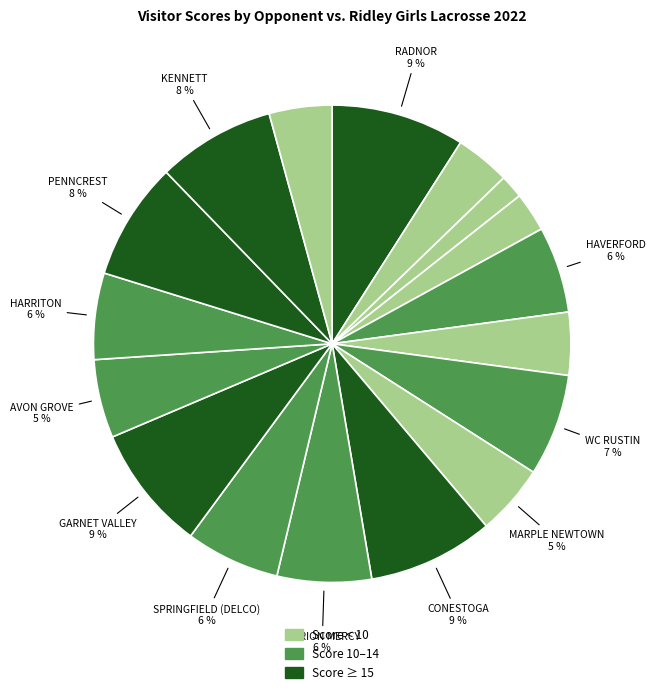

How many slices are in this pie chart?

17